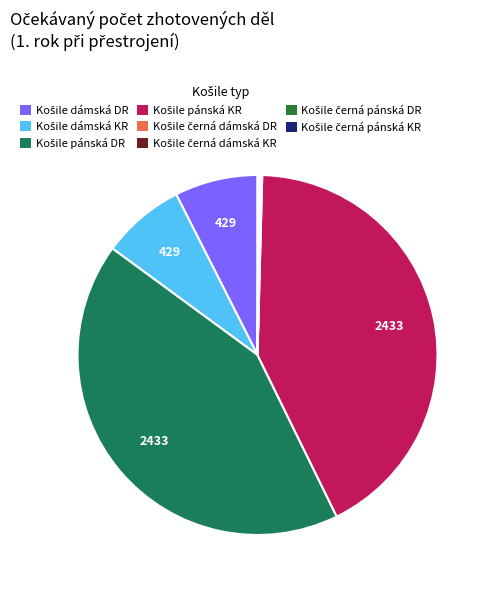

Does any single category account for the majority?

No